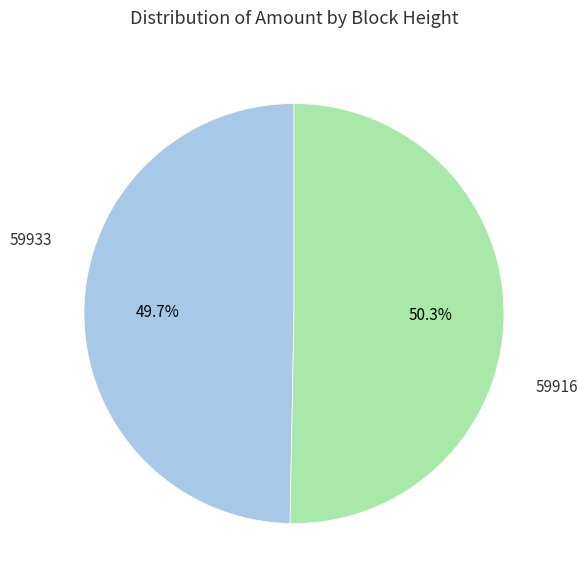

Does any single category account for the majority?

Yes